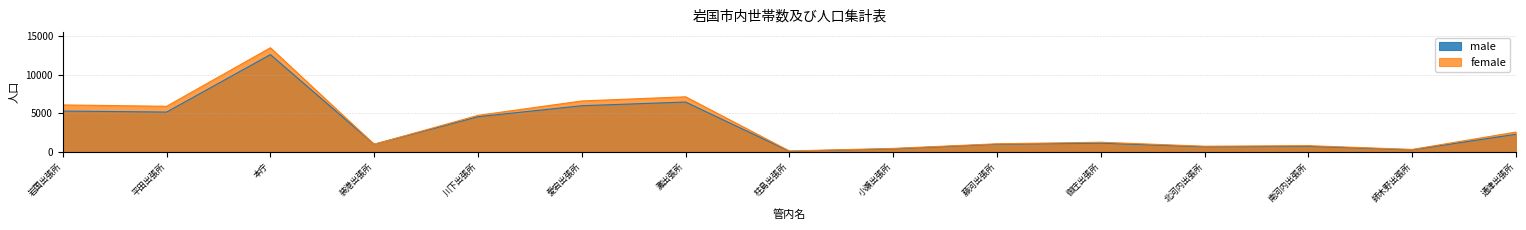

Is it true that male equals 303 at 師木野出張所?

True